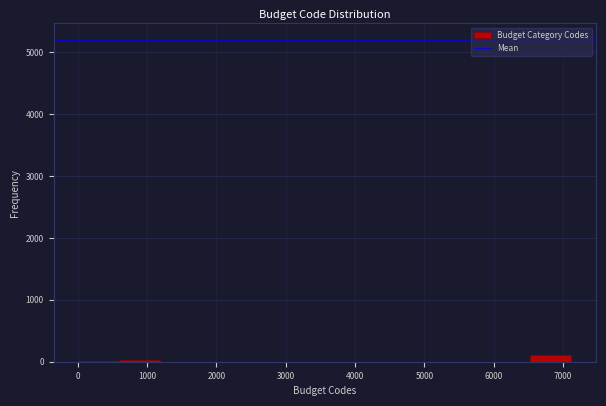

Reading left to right, list every bar in this chart as the range it spans on the x-axis followed by its height. Neither the bar edges nor the heights are printed on the chart, so give them approximately, as read against the axes.

0 to 600: under 100
600 to 1200: under 100
1200 to 1800: 0
1800 to 2400: 0
2400 to 3000: 0
3000 to 3600: 0
3600 to 4200: 0
4200 to 4700: 0
4700 to 5300: 0
5300 to 5900: 0
5900 to 6500: 0
6500 to 7100: 100